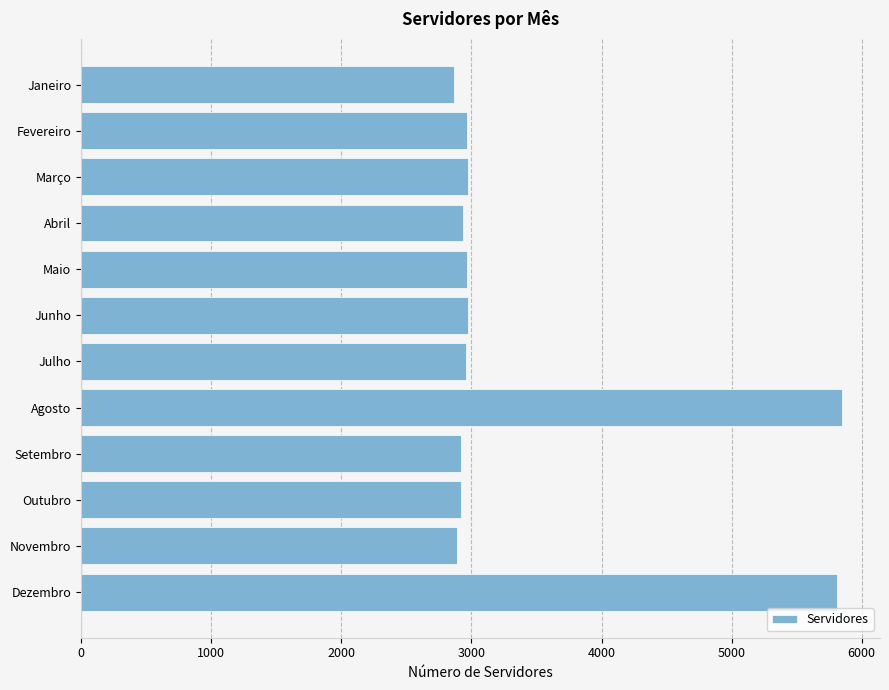

What is the change in value from Maio to Agosto?

+2879